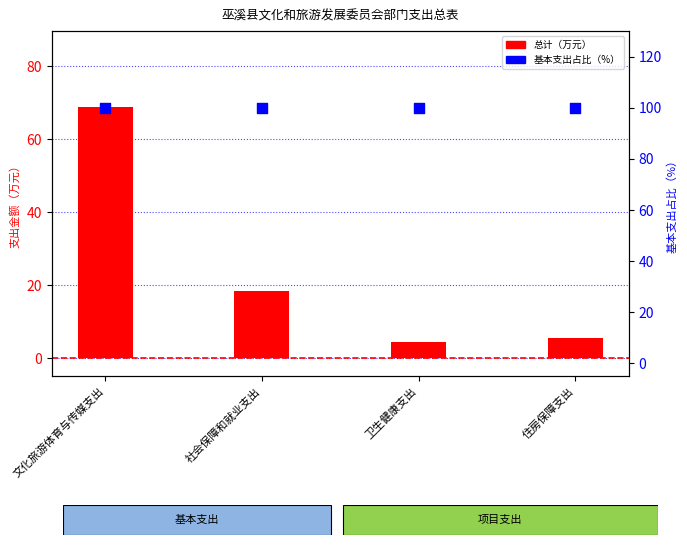

What is the total value across all series at 文化旅游体育与传媒支出?

169.0